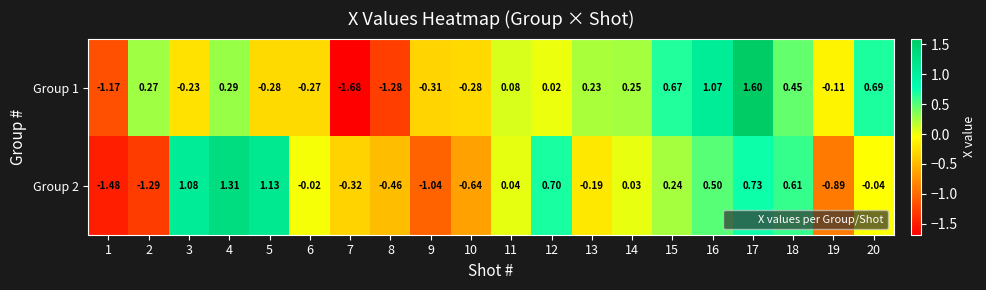

Is the value of Group 2 at 2 greater than the value of Group 1 at 14?

No